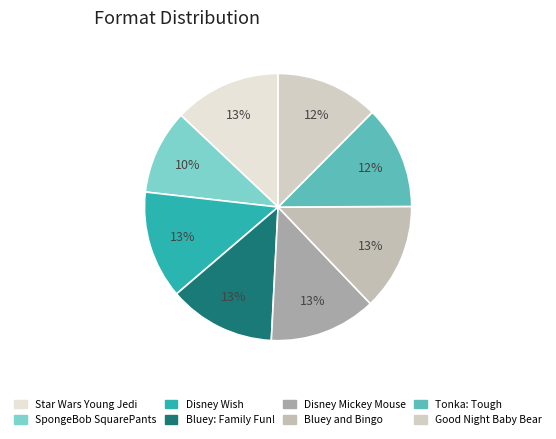

Is it true that Bluey: Family Fun! is 20% of the pie?

False